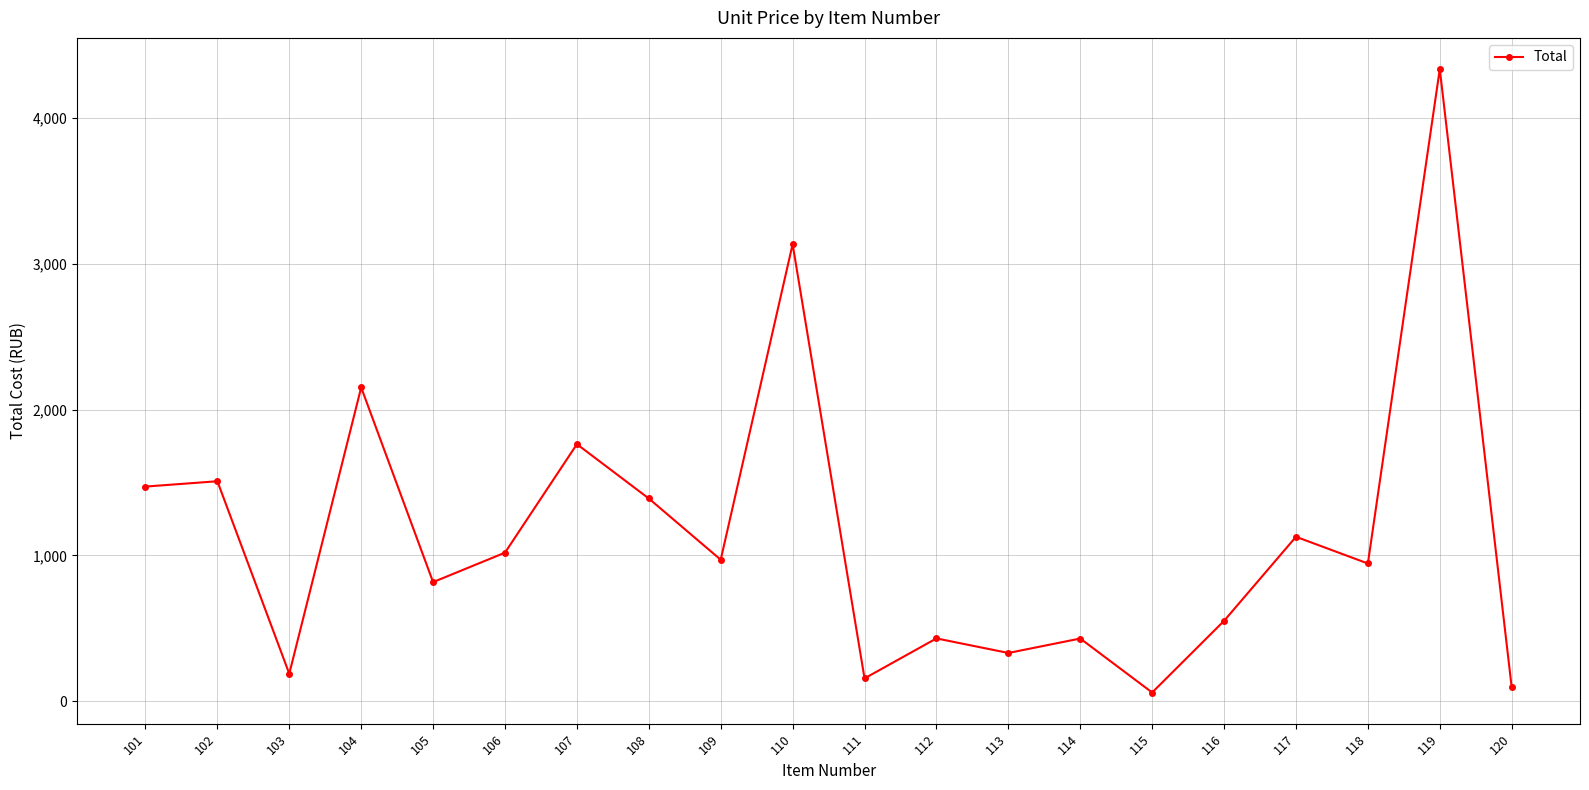

What is the value of the 2nd point from the left?

1508.4